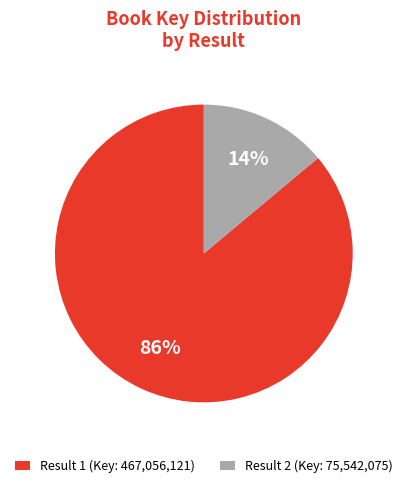

Which slice is the smallest?

Result 2 (Key: 75,542,075)